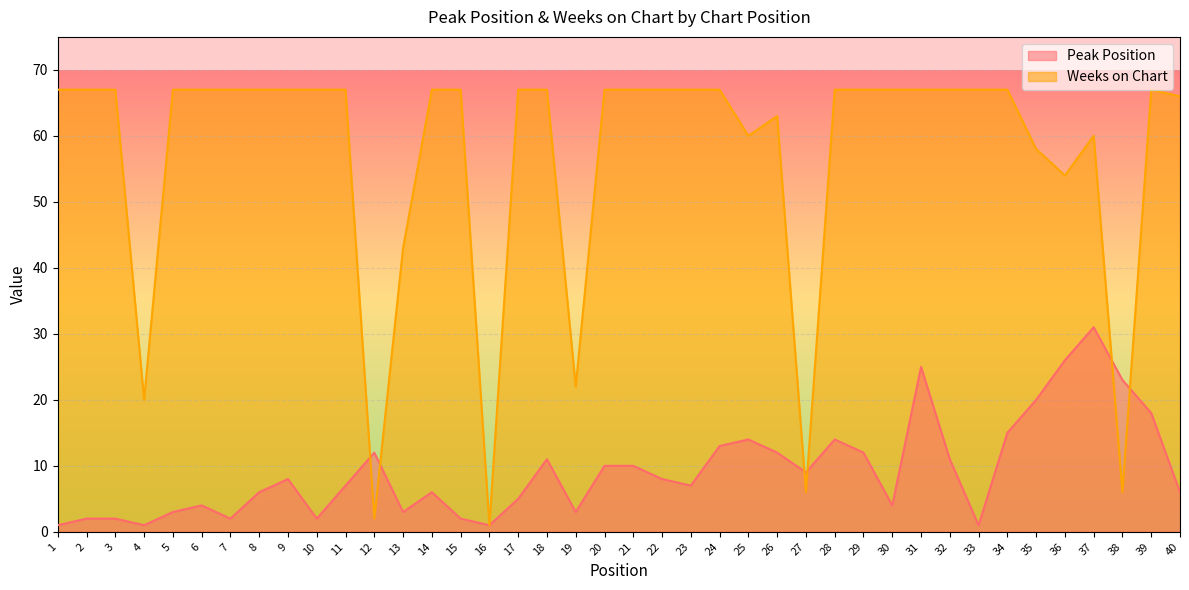

What is the difference between the Peak Position values at 9 and 6?

4